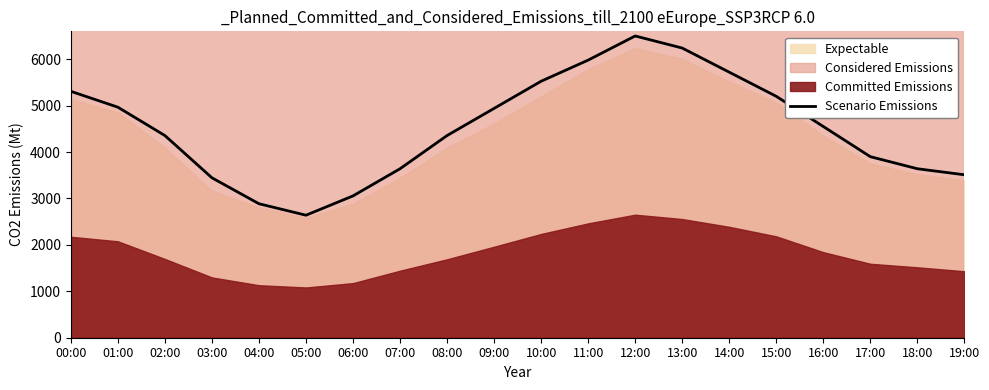

What is the change in value from 06:00 to 14:00?

+2665.0